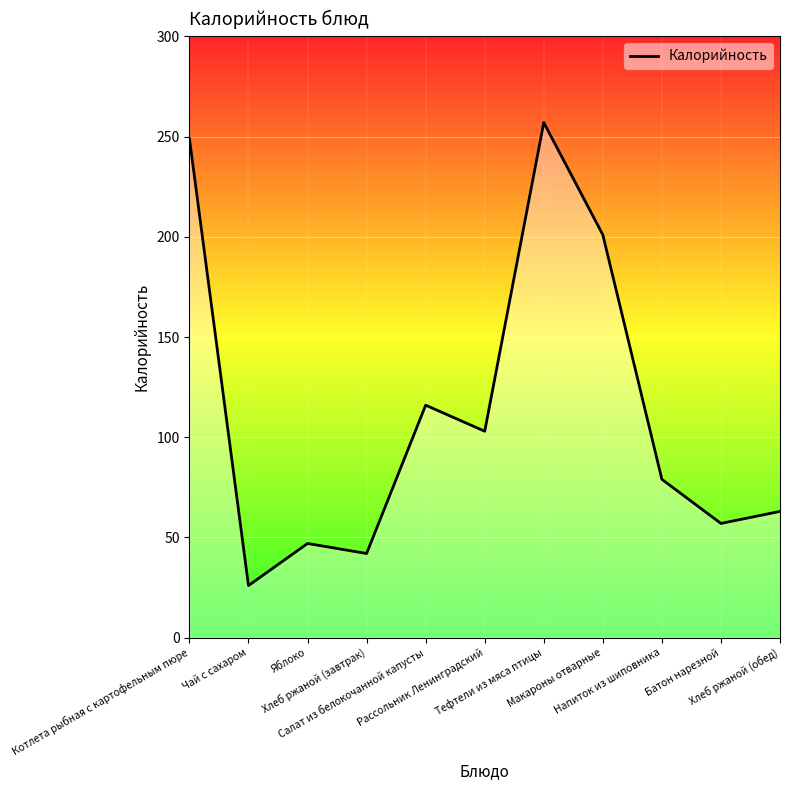

How many interior local valleys (lower than both neighbors) does the data have?

4